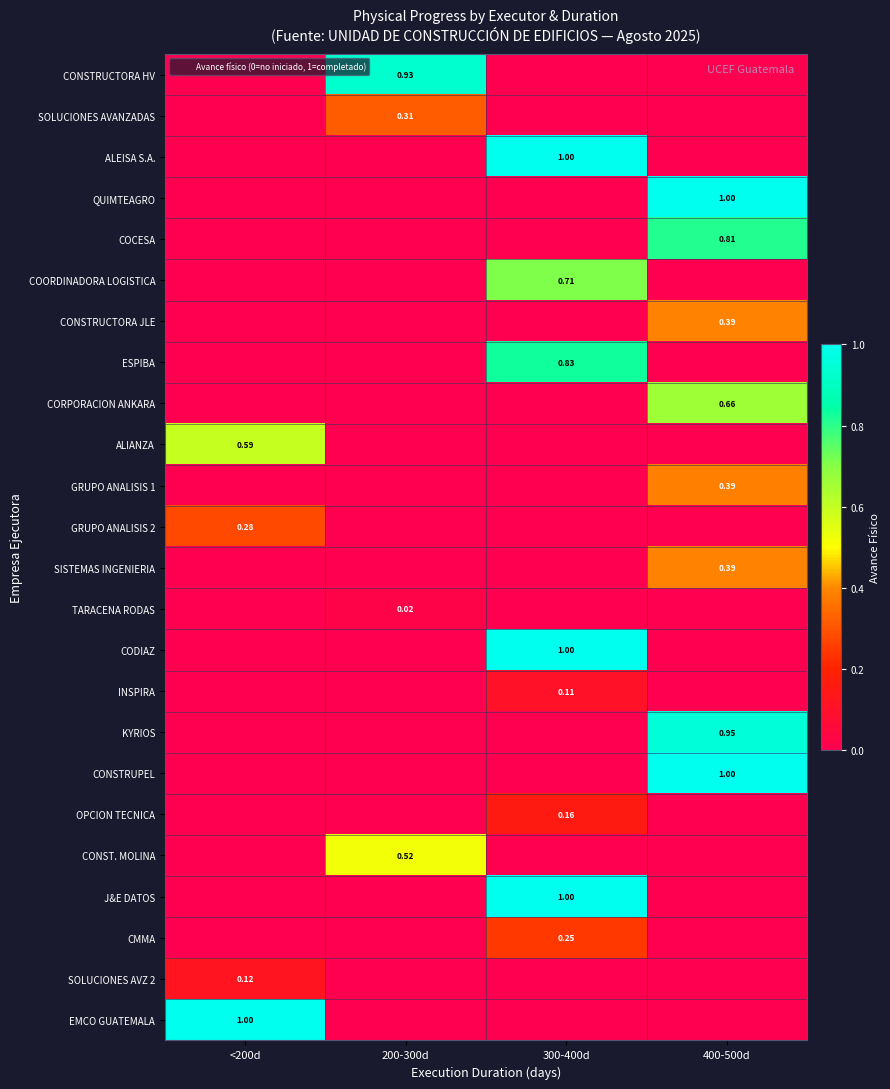

Which has a higher value, <200d or 400-500d?

<200d